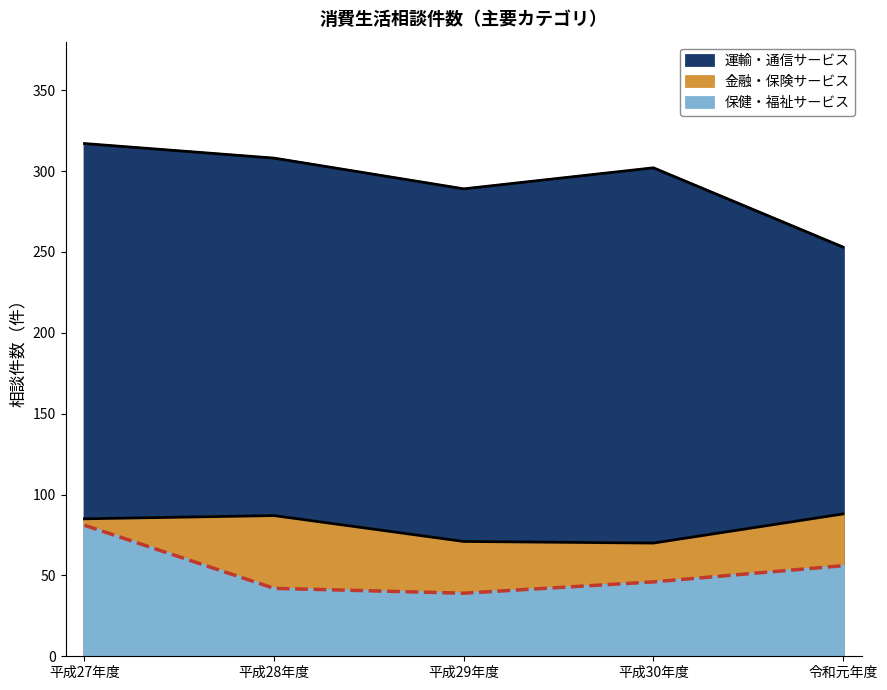

Which series has the largest total across all categories?

運輸・通信サービス